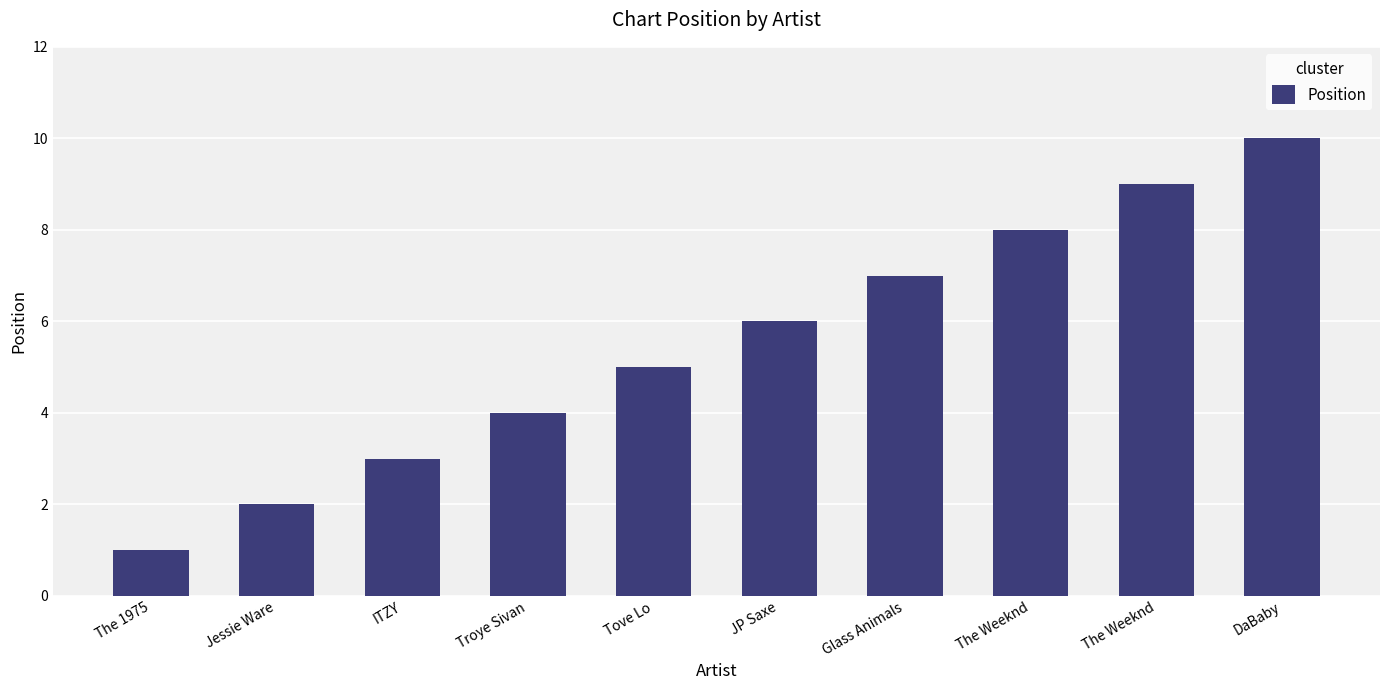

What is the approximate value at Tove Lo?

5